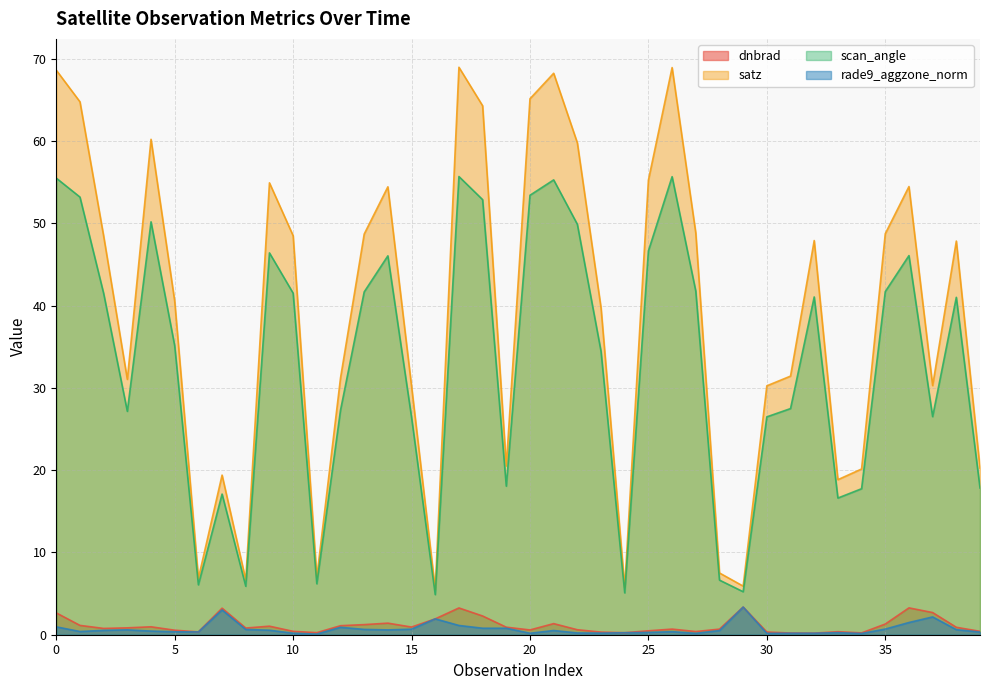

True or false: dnbrad and rade9_aggzone_norm cross at least once.

True